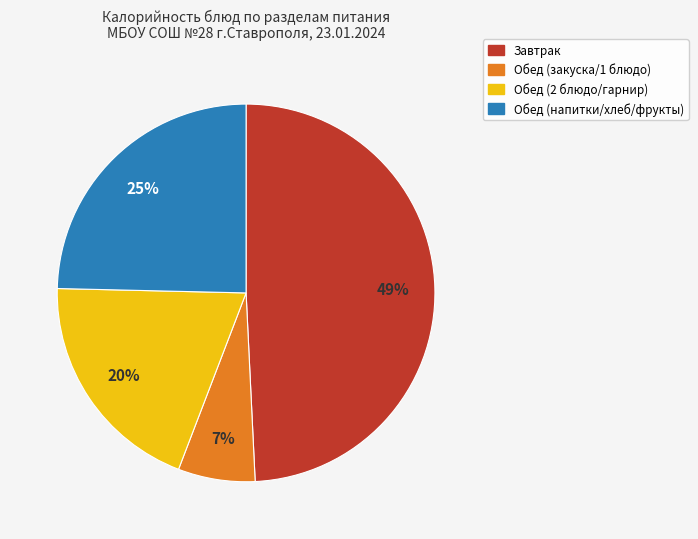

To the nearest percent, what is the average slice percentage?

25%